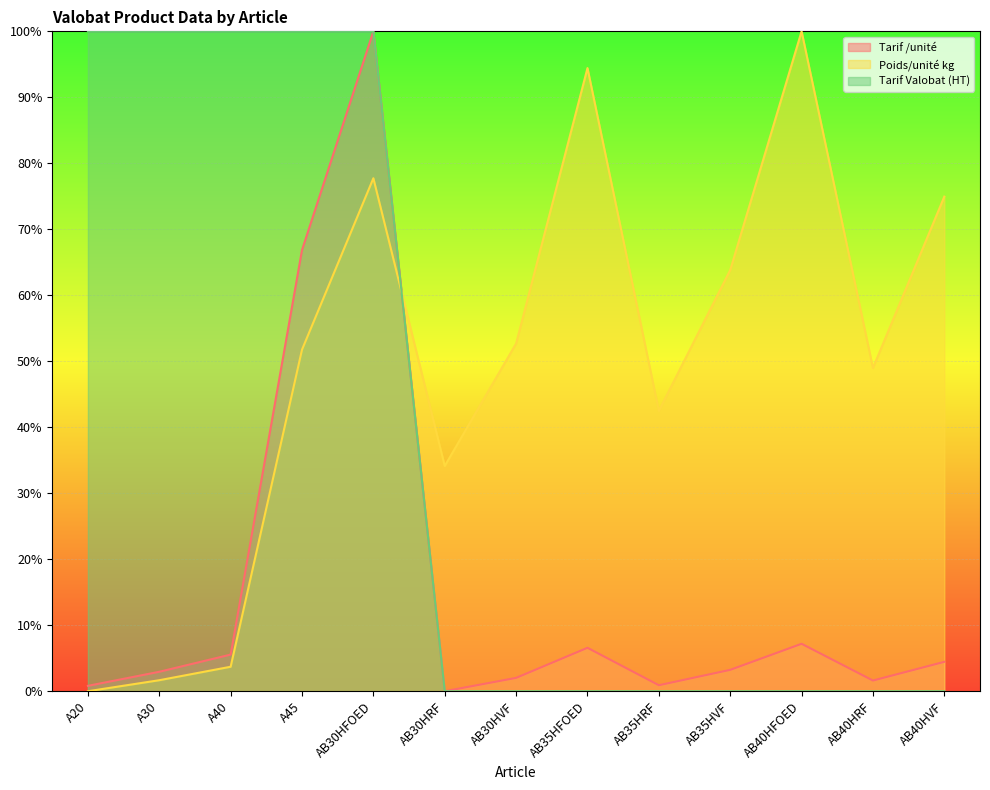

Where is Poids/unité kg nearest to the value 50?

AB40HRF